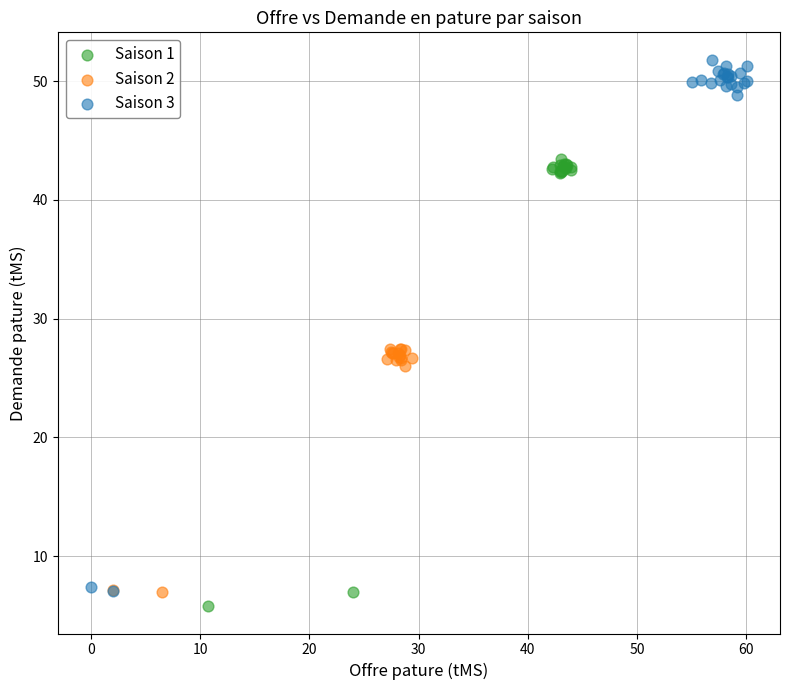

What are all the series names shown in the legend?

Saison 1, Saison 2, Saison 3